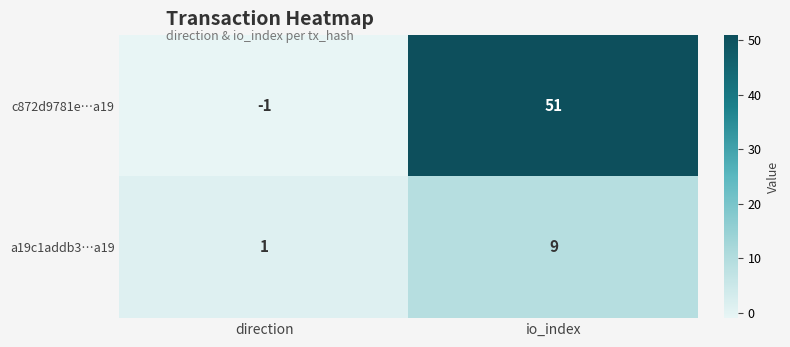

What is the difference between the maximum and minimum values in the c872d9781e…a19 series?

52